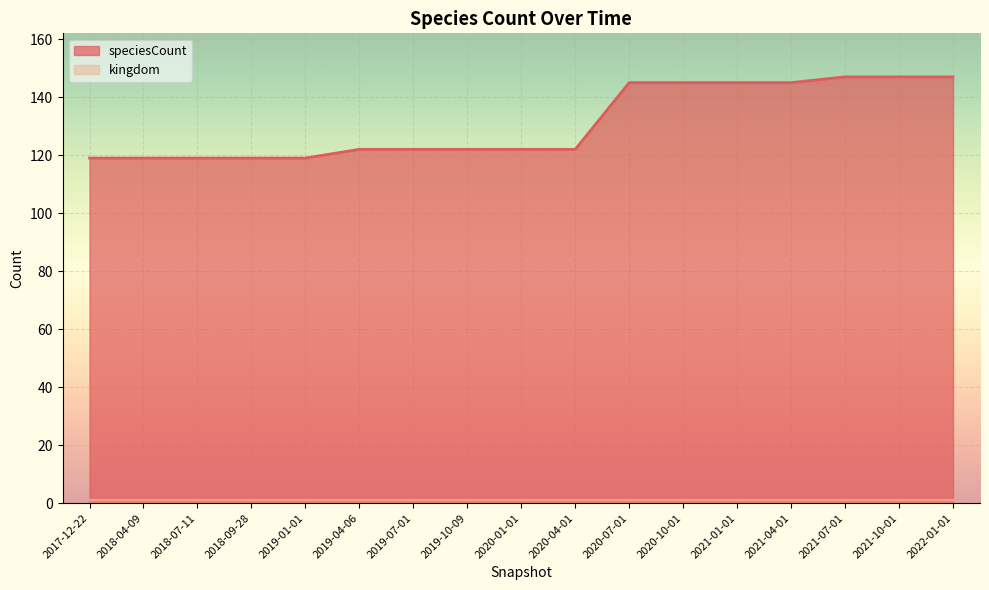

Rank the categories by value from lowest to highest.

2017-12-22, 2018-04-09, 2018-07-11, 2018-09-28, 2019-01-01, 2019-04-06, 2019-07-01, 2019-10-09, 2020-01-01, 2020-04-01, 2020-07-01, 2020-10-01, 2021-01-01, 2021-04-01, 2021-07-01, 2021-10-01, 2022-01-01